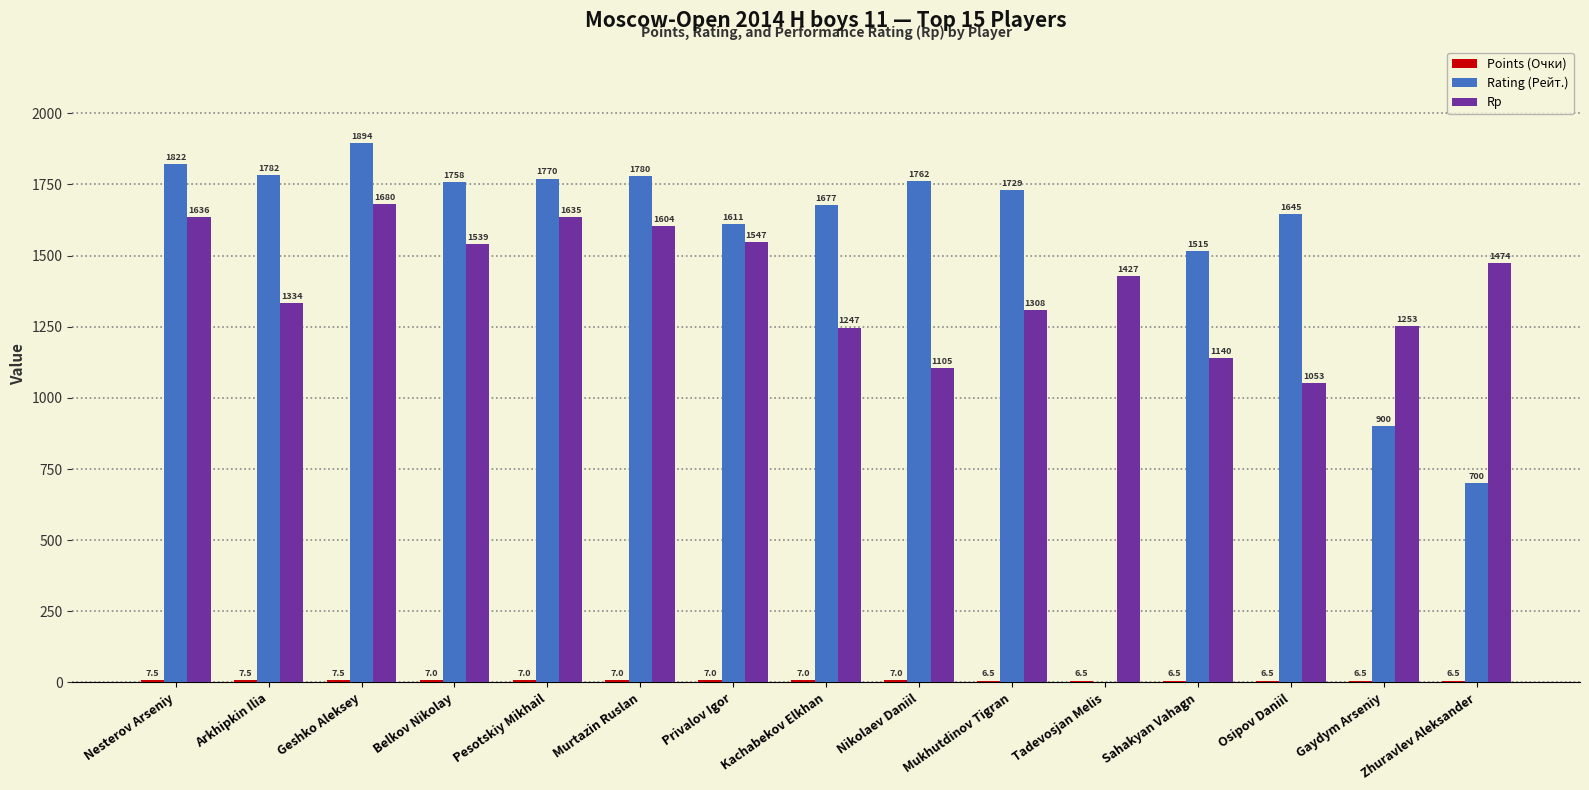

What is the difference between the Rp values at Belkov Nikolay and Arkhipkin Ilia?

205.0